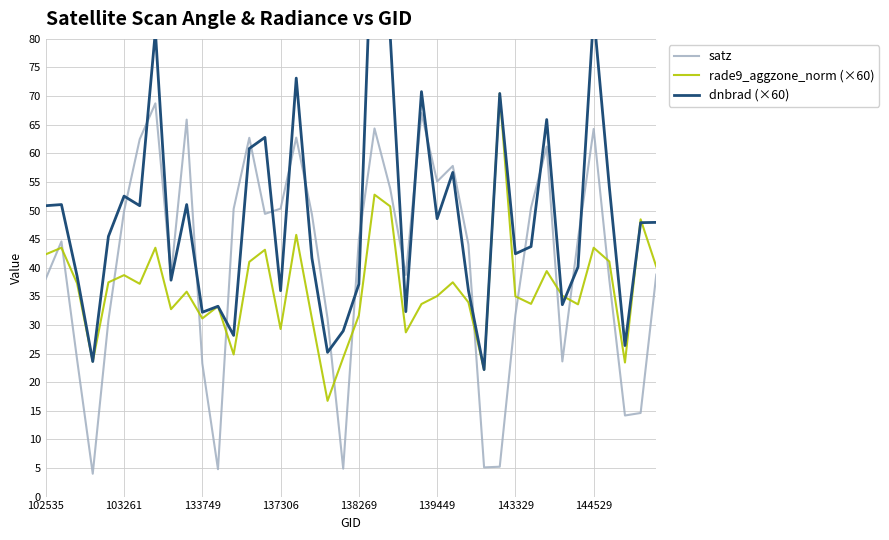

True or false: rade9_aggzone_norm (×60) has a value of 64.3 at 103261.

False